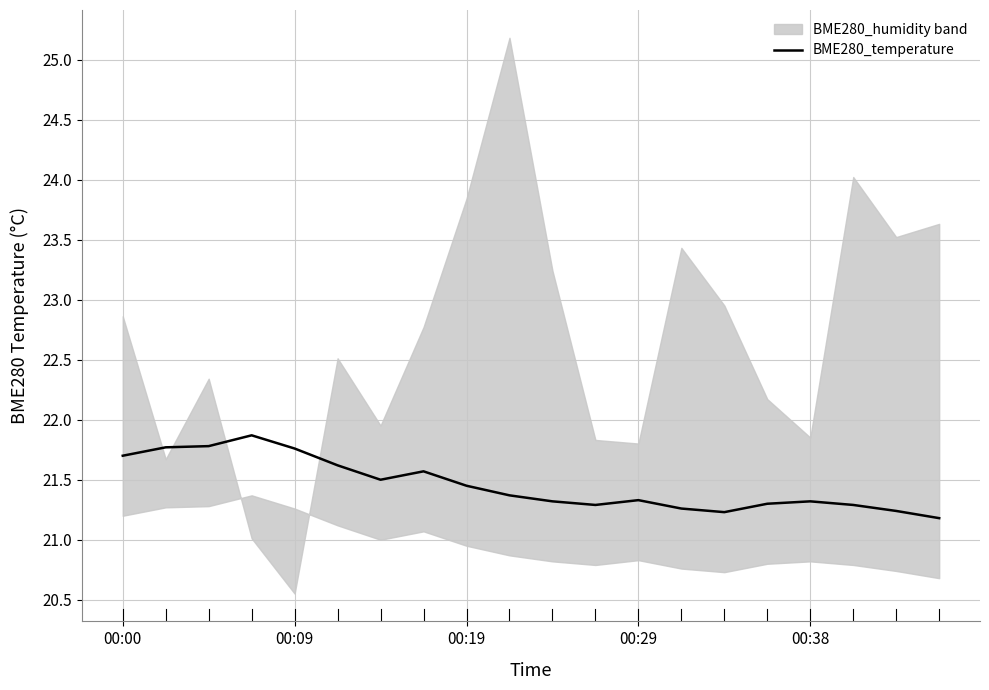

True or false: the data shows 6.9 at 14.

False